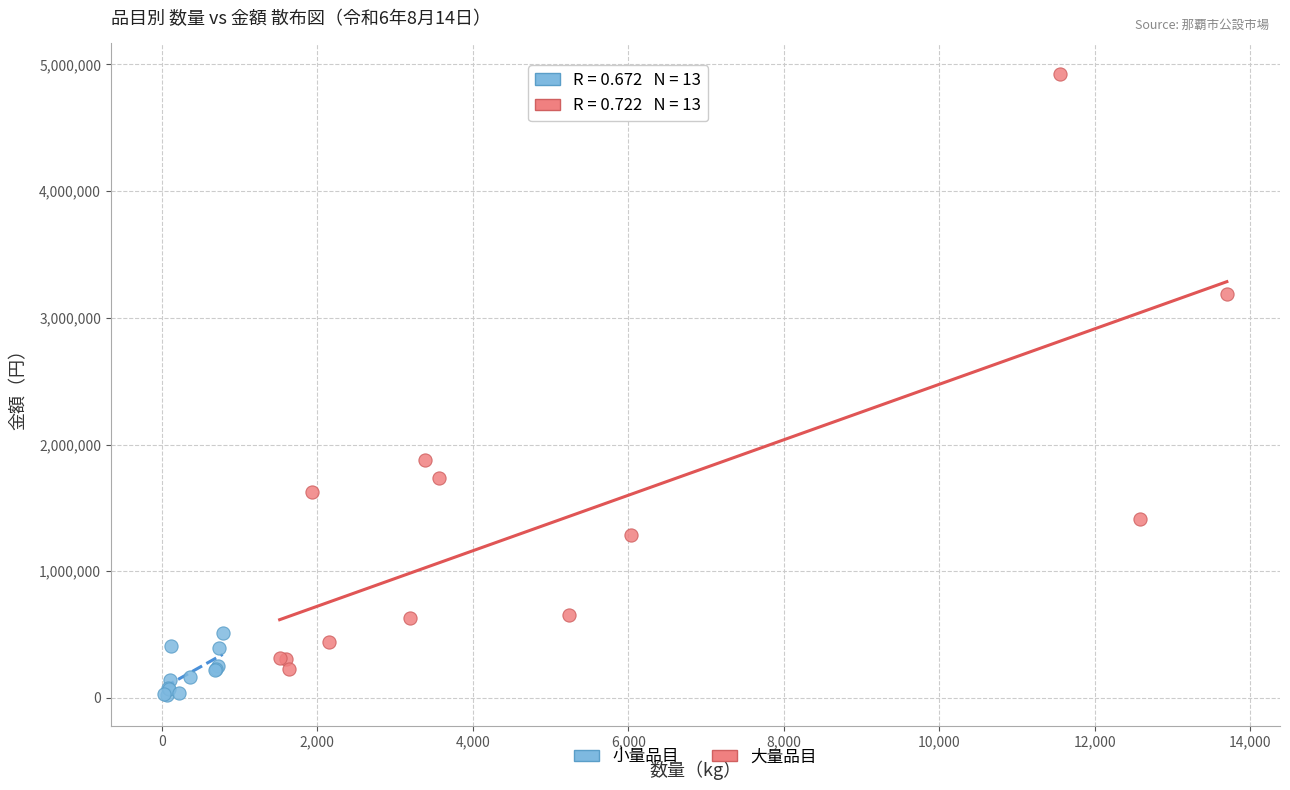

Which series has the widest spread of Y values?

大量品目